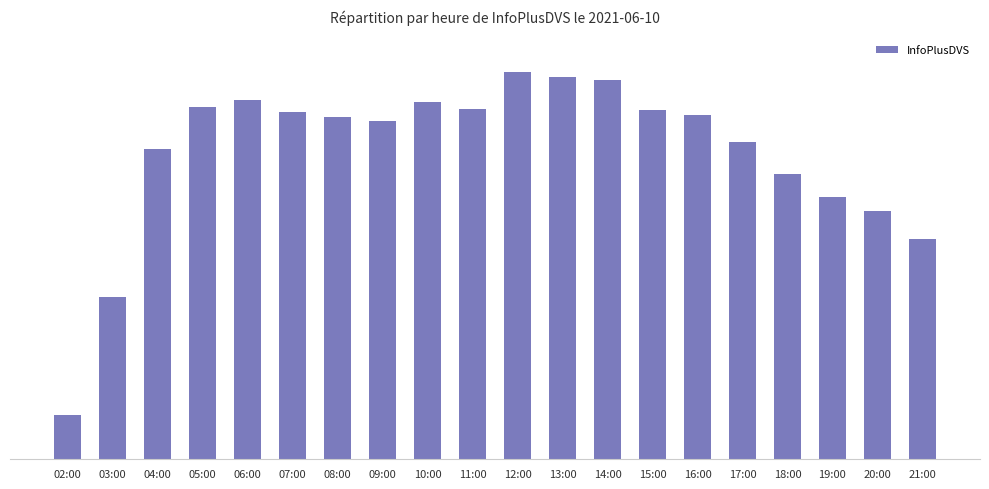

Does the chart contain any negative values?

No